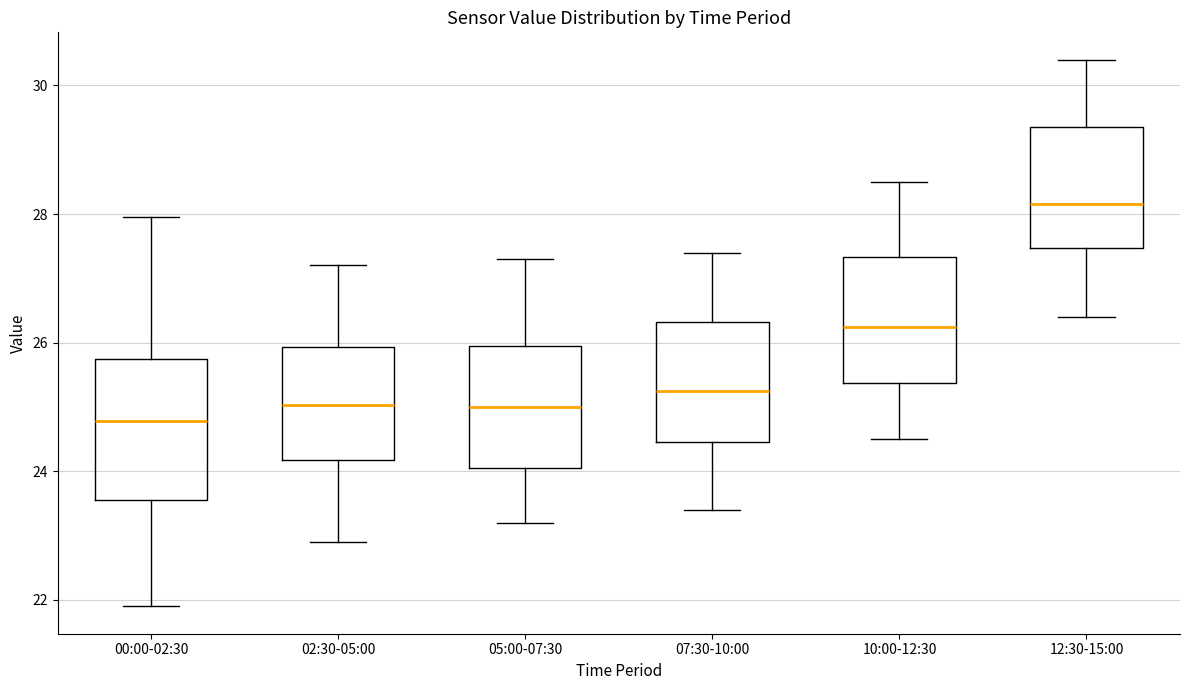

Reading left to right, read every box against the y-axis: the position of its median line, the range the box covers, and the ends of its whiskers. The values are not printed on the chart, so give them approximately, as read against the axis.

00:00-02:30: median 24.8, box 23.6 to 25.8, whiskers 22.0 to 28.0
02:30-05:00: median 25.0, box 24.2 to 26.0, whiskers 23.0 to 27.2
05:00-07:30: median 25.0, box 24.0 to 26.0, whiskers 23.2 to 27.4
07:30-10:00: median 25.2, box 24.4 to 26.4, whiskers 23.4 to 27.4
10:00-12:30: median 26.2, box 25.4 to 27.4, whiskers 24.6 to 28.6
12:30-15:00: median 28.2, box 27.4 to 29.4, whiskers 26.4 to 30.4